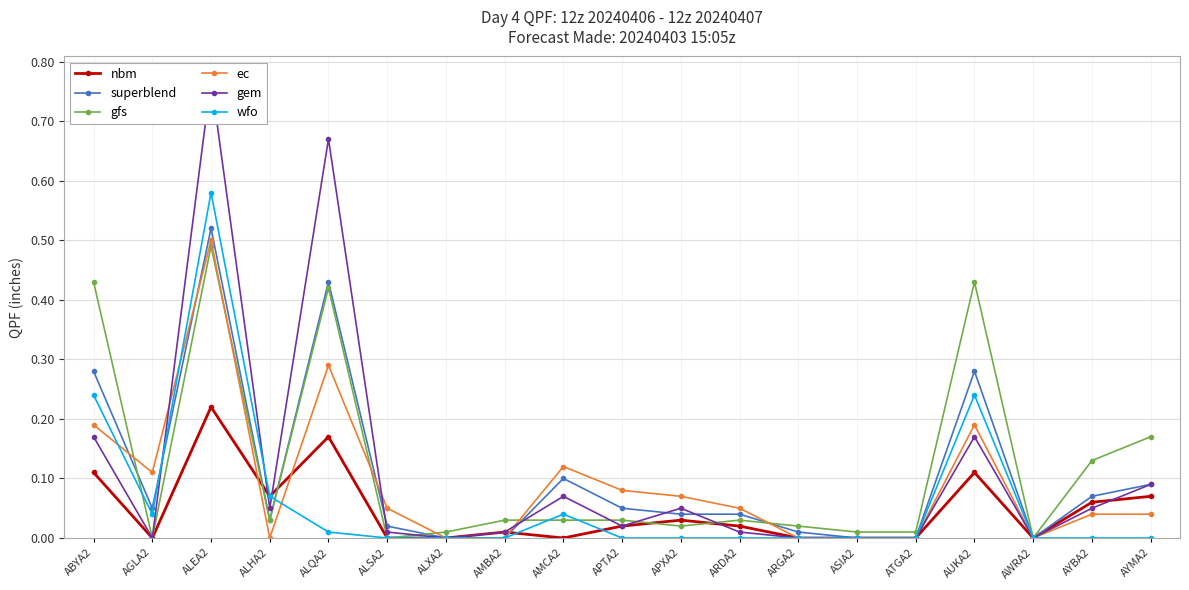

The ec series shows -0.3 at ATGA2. True or false?

False